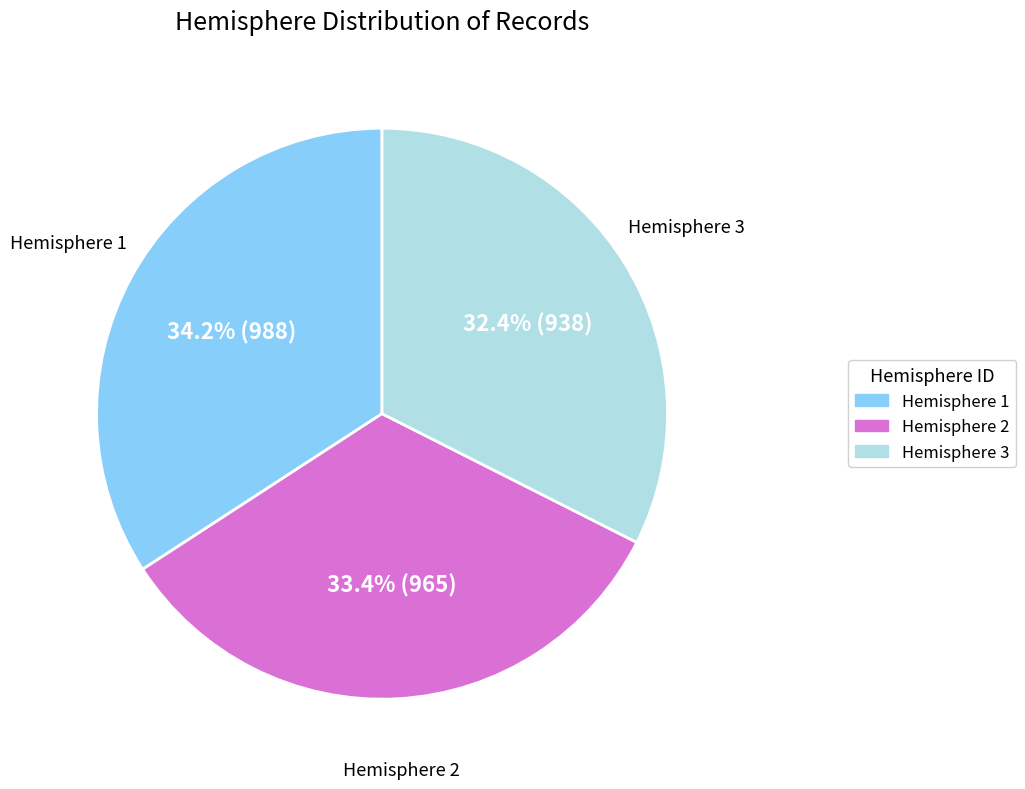

Do Hemisphere 2 and Hemisphere 3 together represent more than half of the pie?

Yes